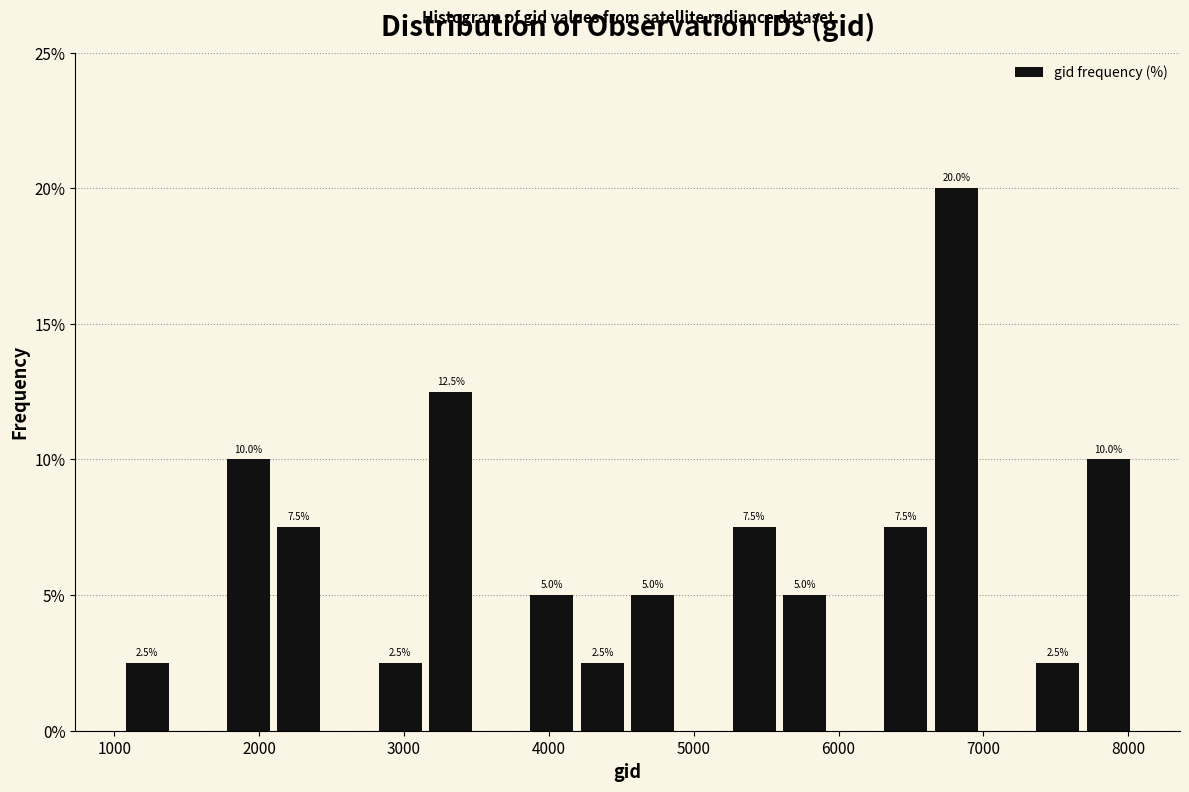

Around what value on the x-axis is the tallest bar? Give the approximate position of its centre, as read against the axis.

6800